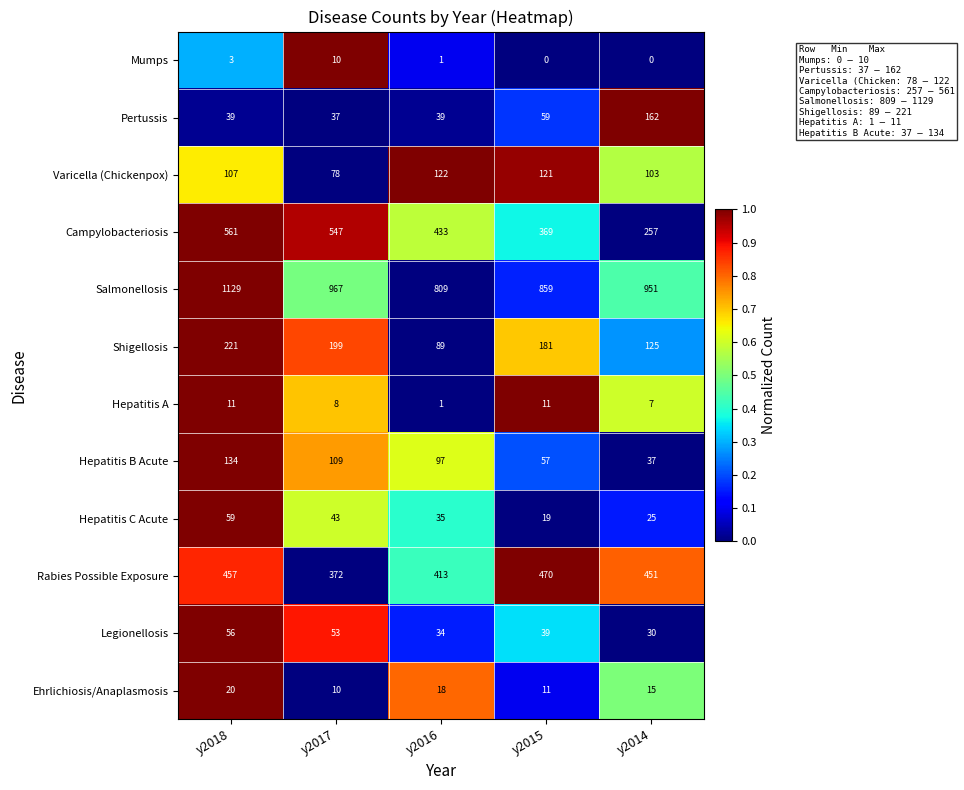

How many series are shown in this chart?

12